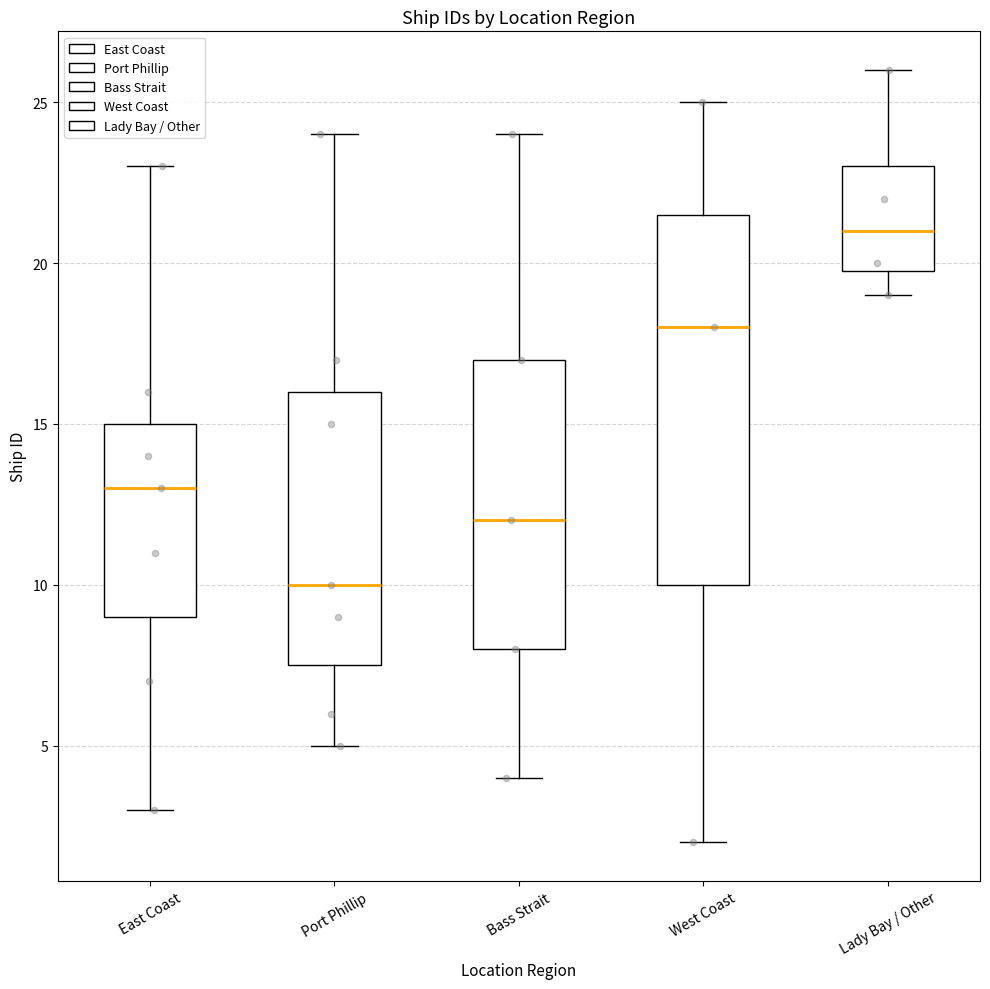

Which box is the tallest, from its lower edge to its upper edge?

West Coast